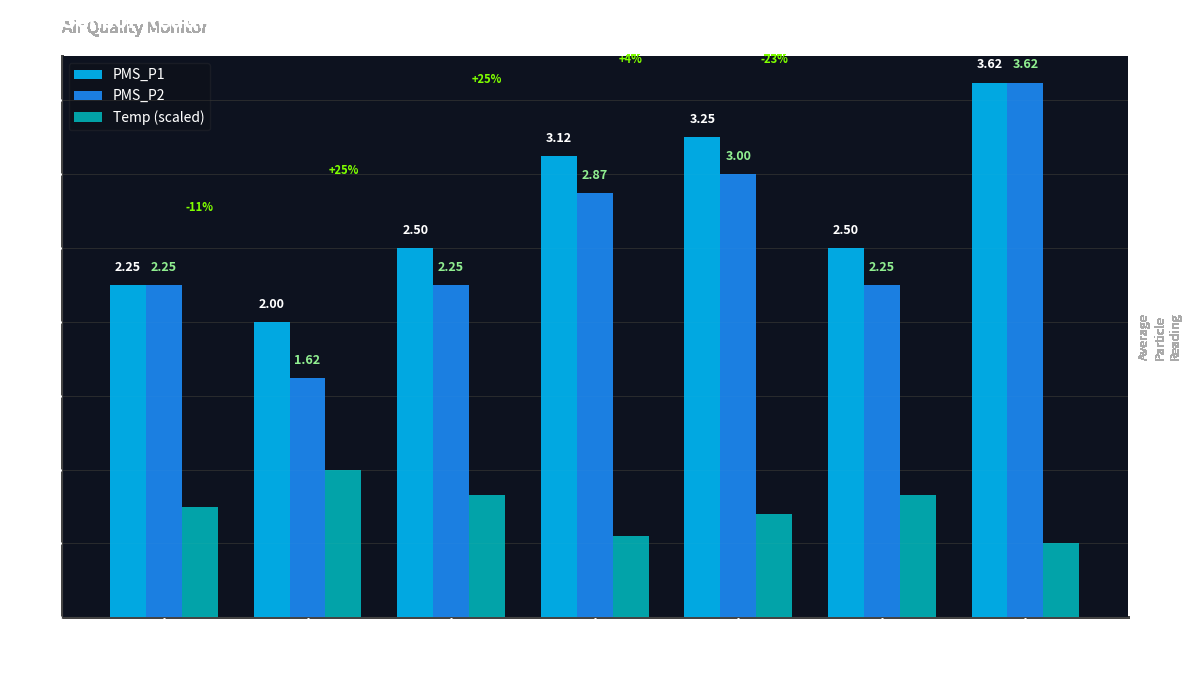

Which series has the largest range (max minus min)?

PMS_P2